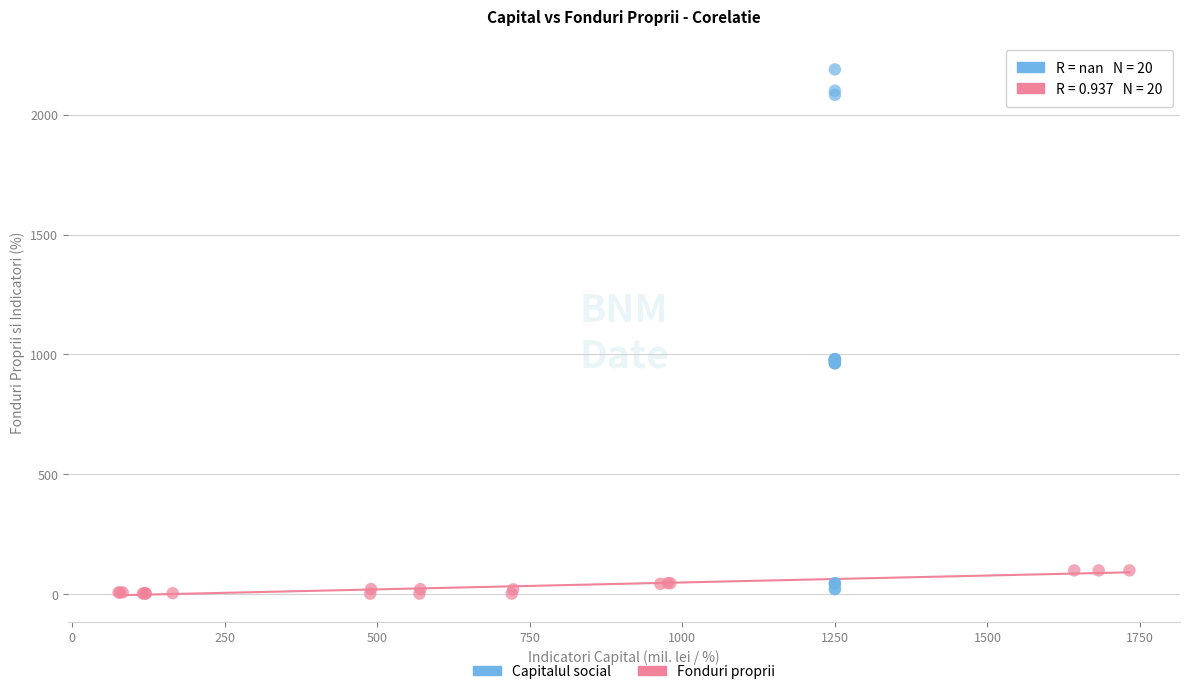

What are all the series names shown in the legend?

Capitalul social, Fonduri proprii